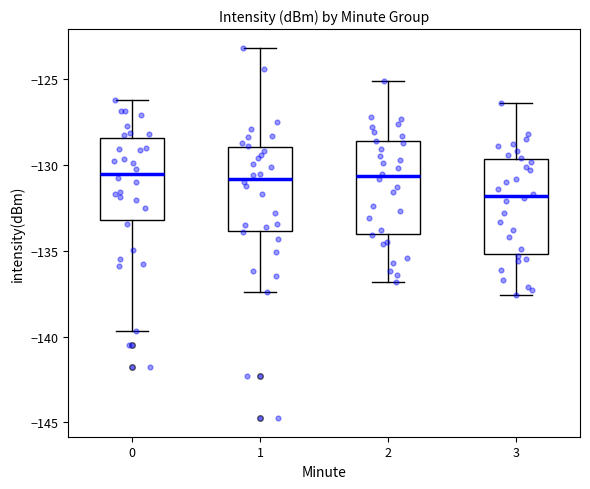

Reading left to right, read every box against the y-axis: the position of its median line, the range the box covers, and the ends of its whiskers. The values are not printed on the chart, so give them approximately, as read against the axis.

0: median -130.5, box -133.0 to -128.5, whiskers -139.5 to -126.0
1: median -131.0, box -134.0 to -129.0, whiskers -137.5 to -123.0
2: median -130.5, box -134.0 to -128.5, whiskers -137.0 to -125.0
3: median -132.0, box -135.0 to -129.5, whiskers -137.5 to -126.5